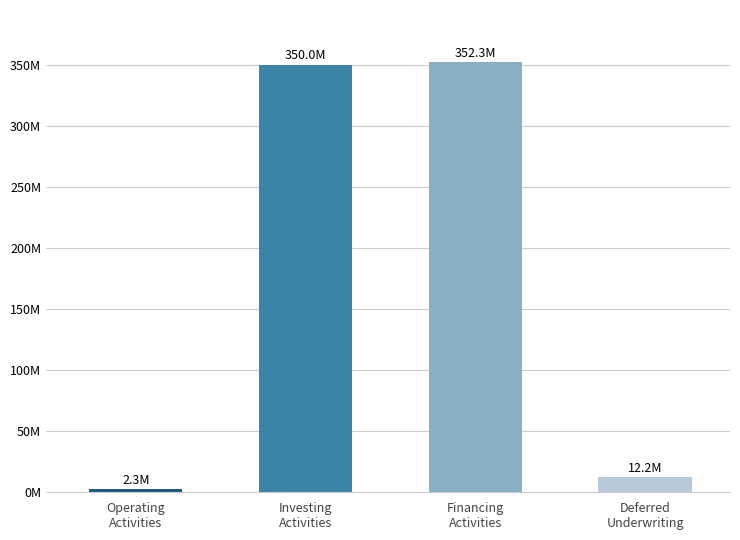

Are the bars horizontal?

No